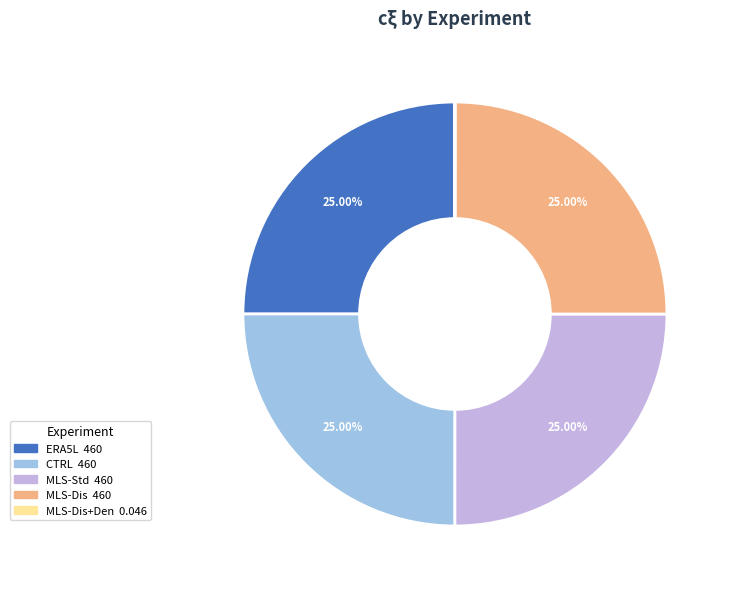

To the nearest percent, what is the difference between the largest and smallest slice percentages?

25%